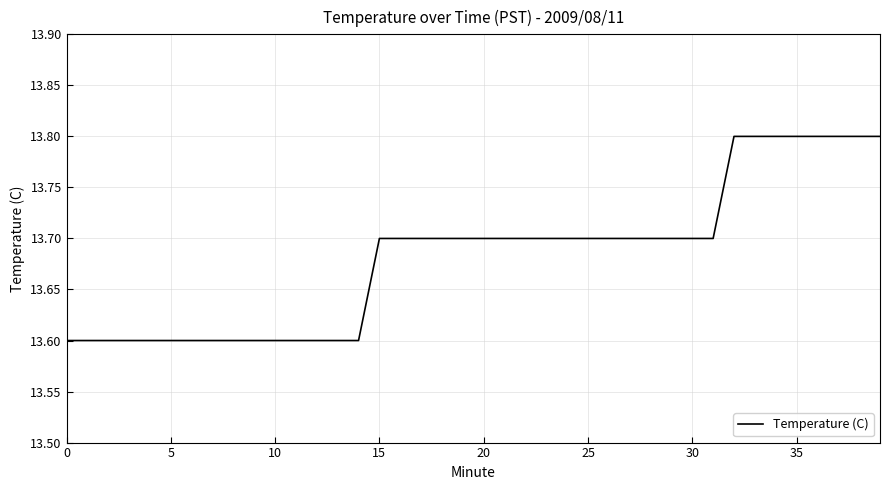

What is the greatest value displayed?

13.8